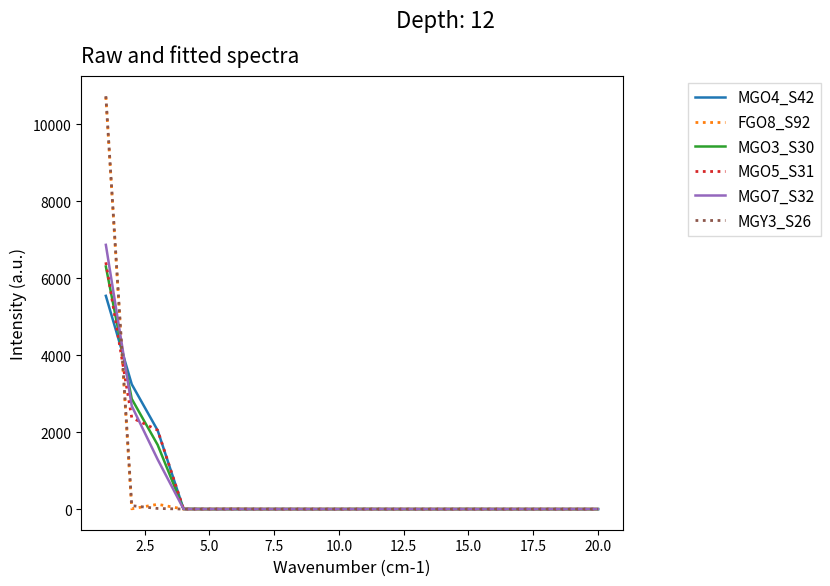

What is the difference between the second highest and second lowest values in the MGO7_S32 series?

2679